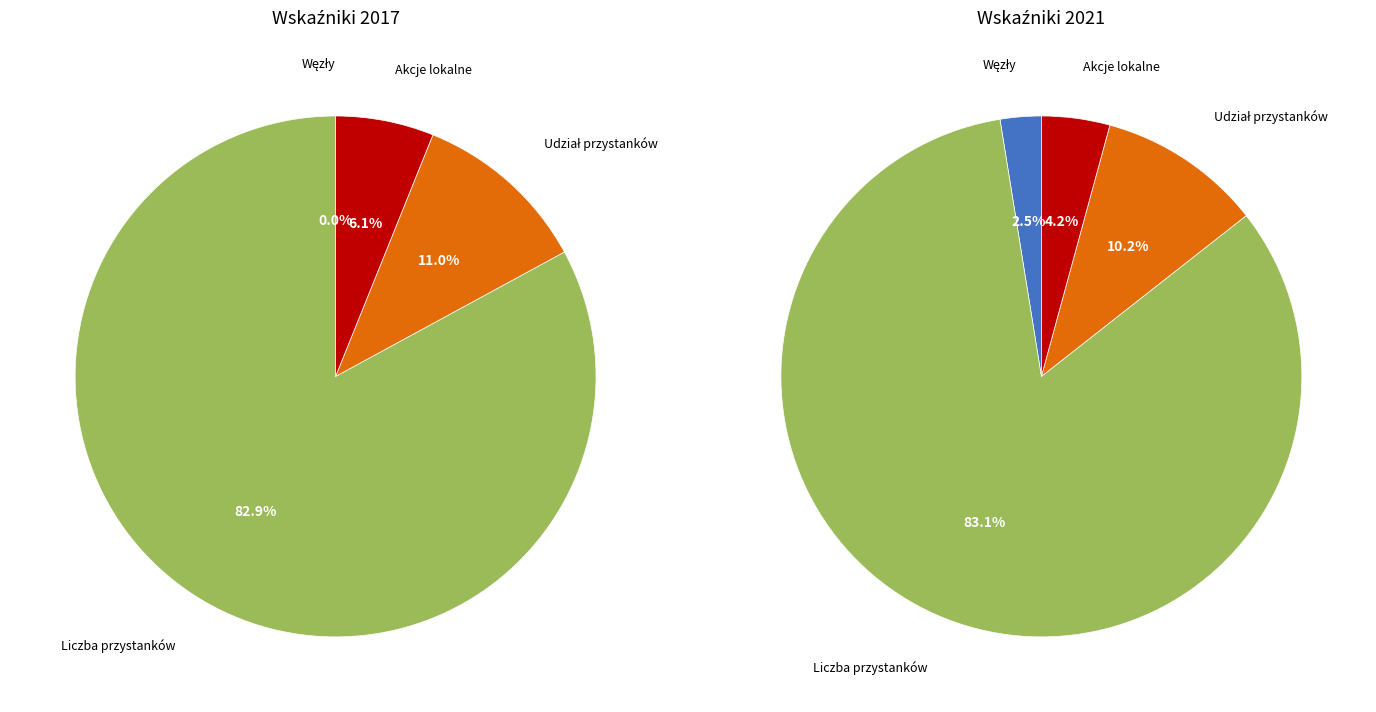

To the nearest percent, what is the combined percentage of 2 and 3?

17%